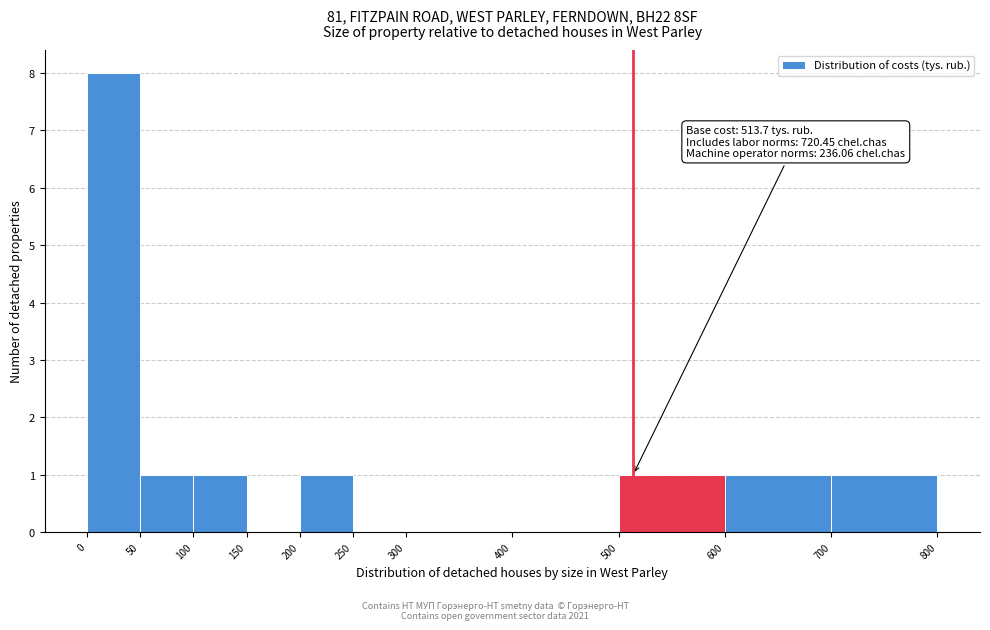

Which range on the x-axis has the tallest bar?

0 to 50